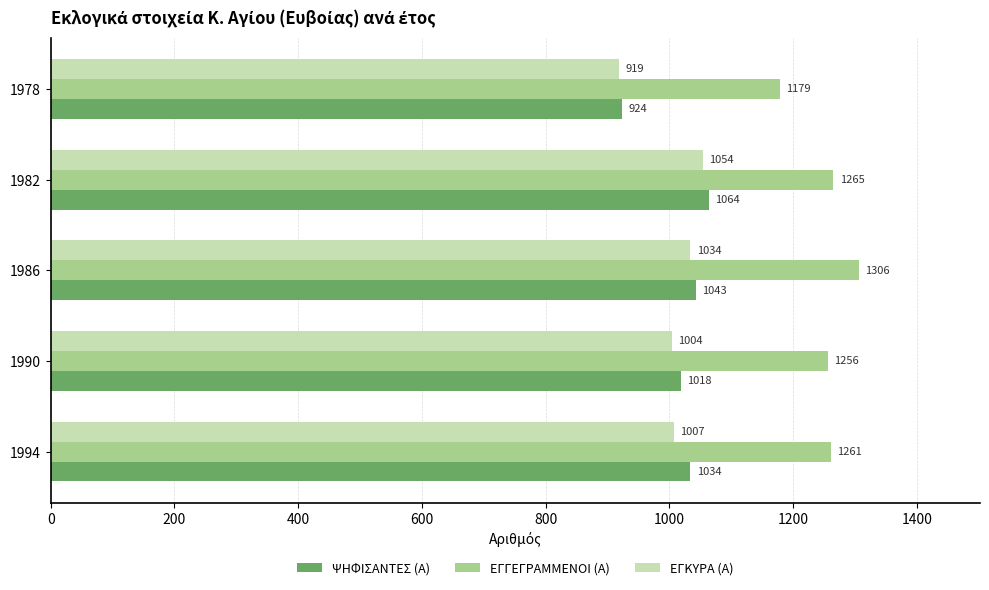

At 1990, list the series in order from largest to smallest.

ΕΓΓΕΓΡΑΜΜΕΝΟΙ (Α), ΨΗΦΙΣΑΝΤΕΣ (Α), ΕΓΚΥΡΑ (Α)